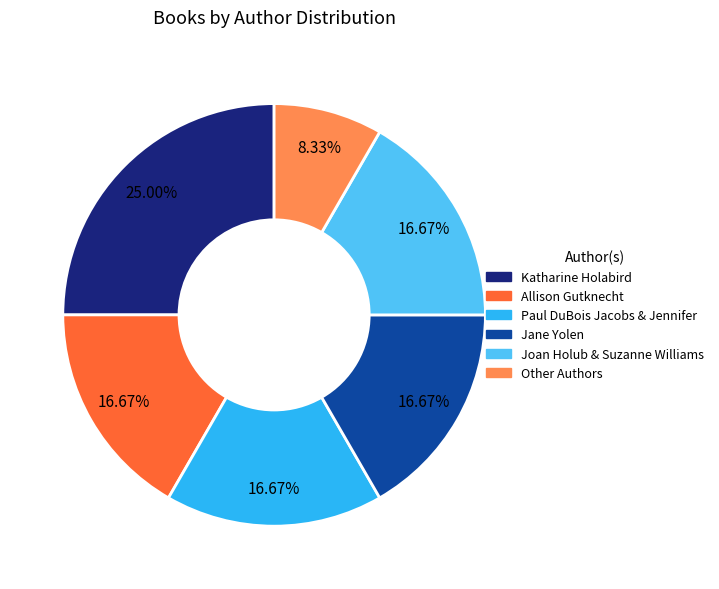

To the nearest percent, what is the average slice percentage?

17%